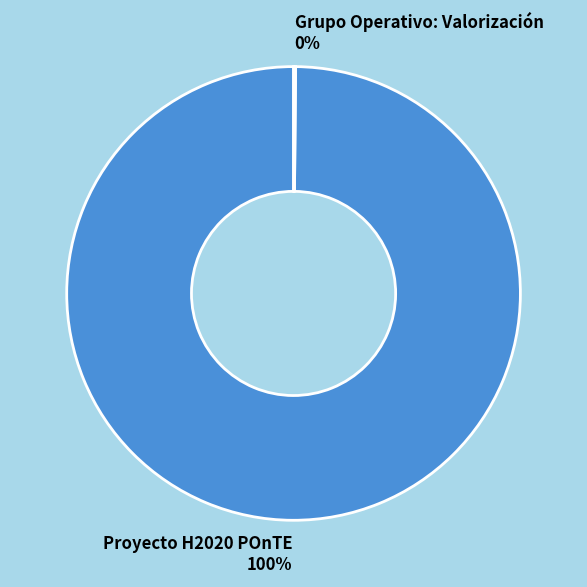

To the nearest percent, what is the difference between the largest and smallest slice percentages?

100%